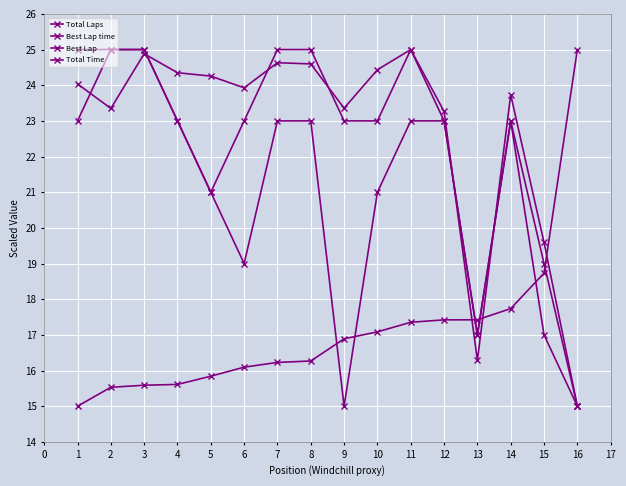

List the series in order of their peak value, lowest first.

Total Laps, Best Lap time, Best Lap, Total Time